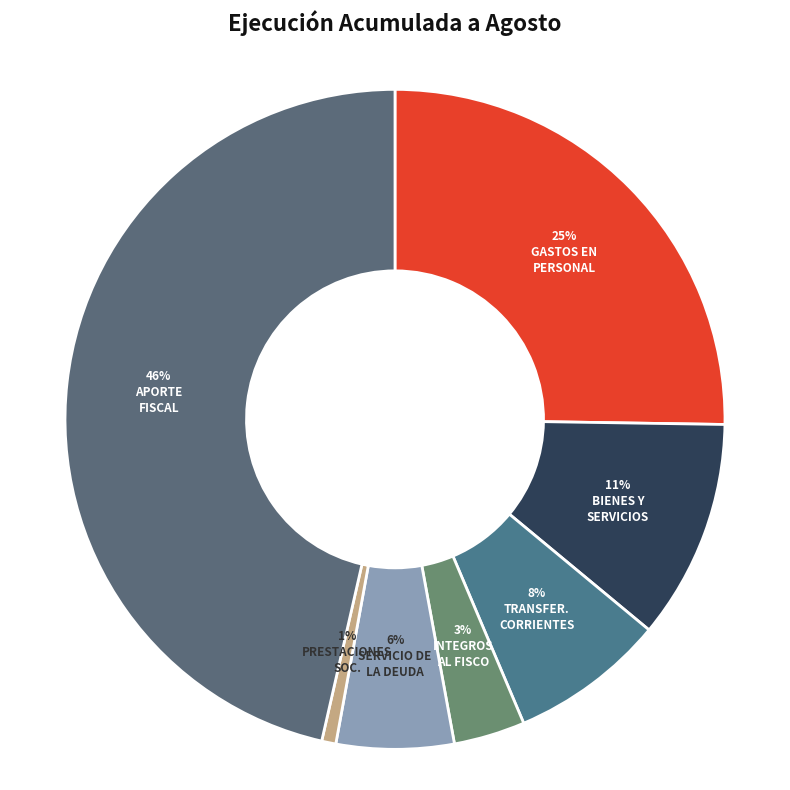

Count the number of slices in the pie.

7